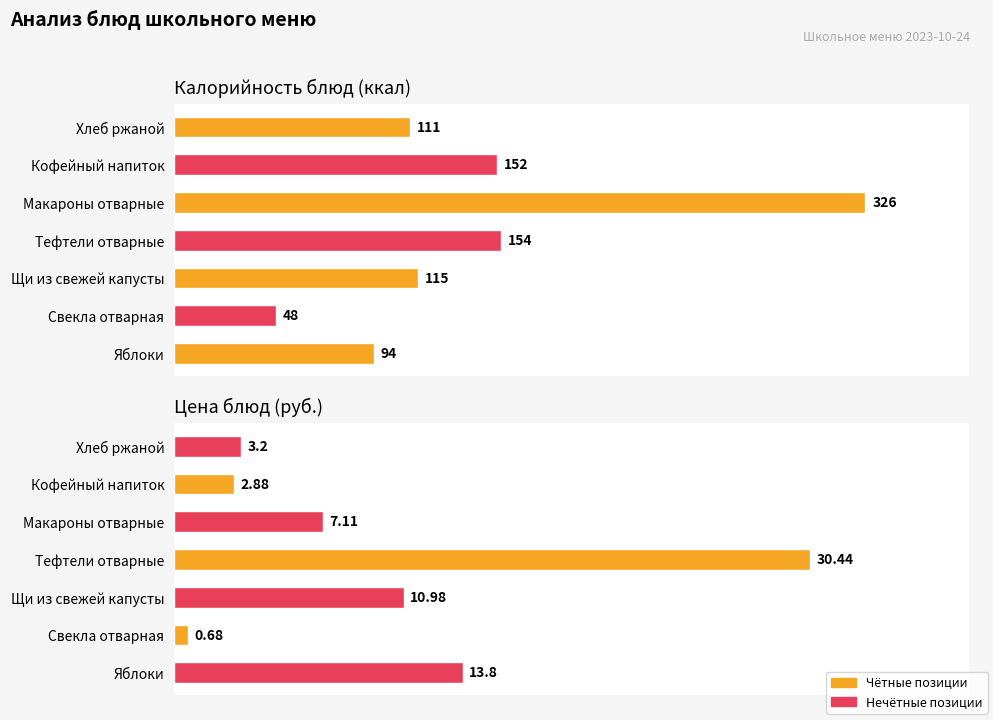

Which series has the widest spread of values?

Калорийность